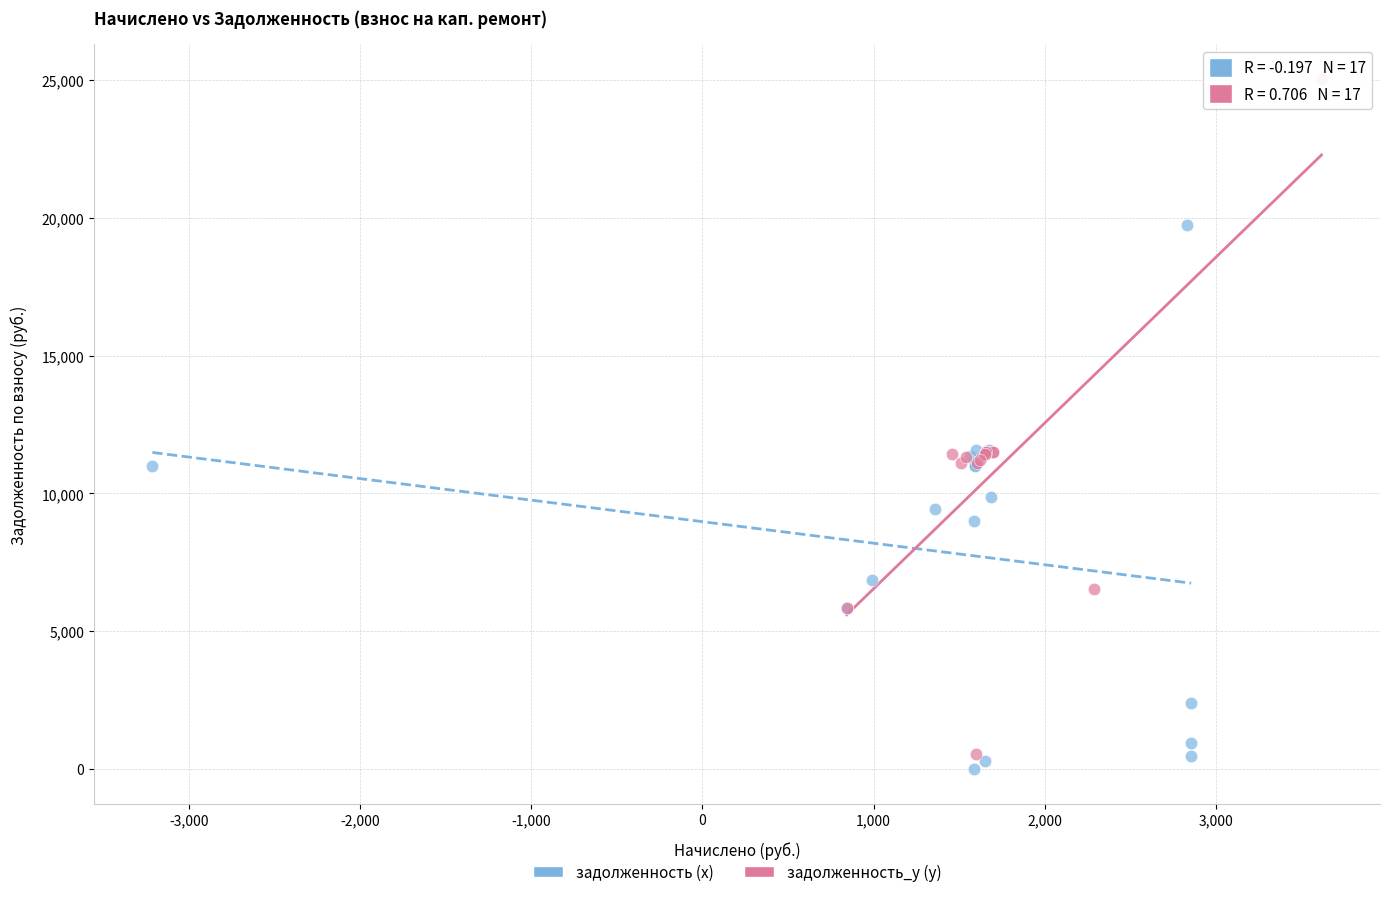

Which series reaches the maximum Y coordinate?

задолженность_y (y)